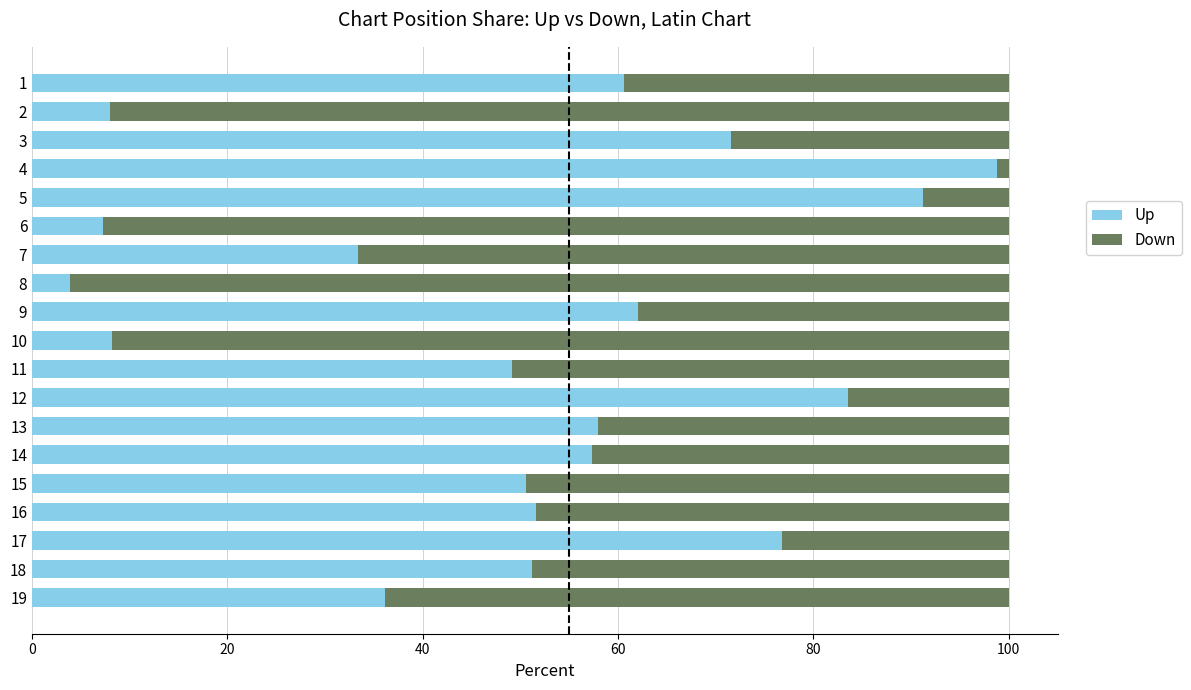

What is the minimum value for Up?

3.9